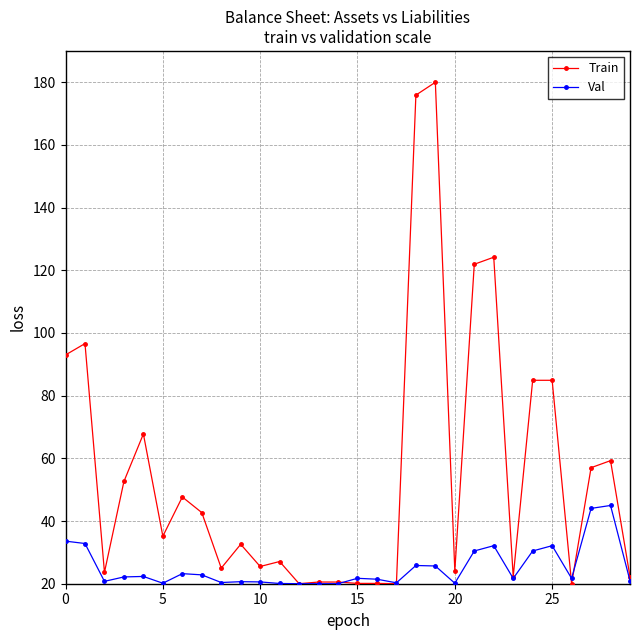

What are all the series names shown in the legend?

Train, Val